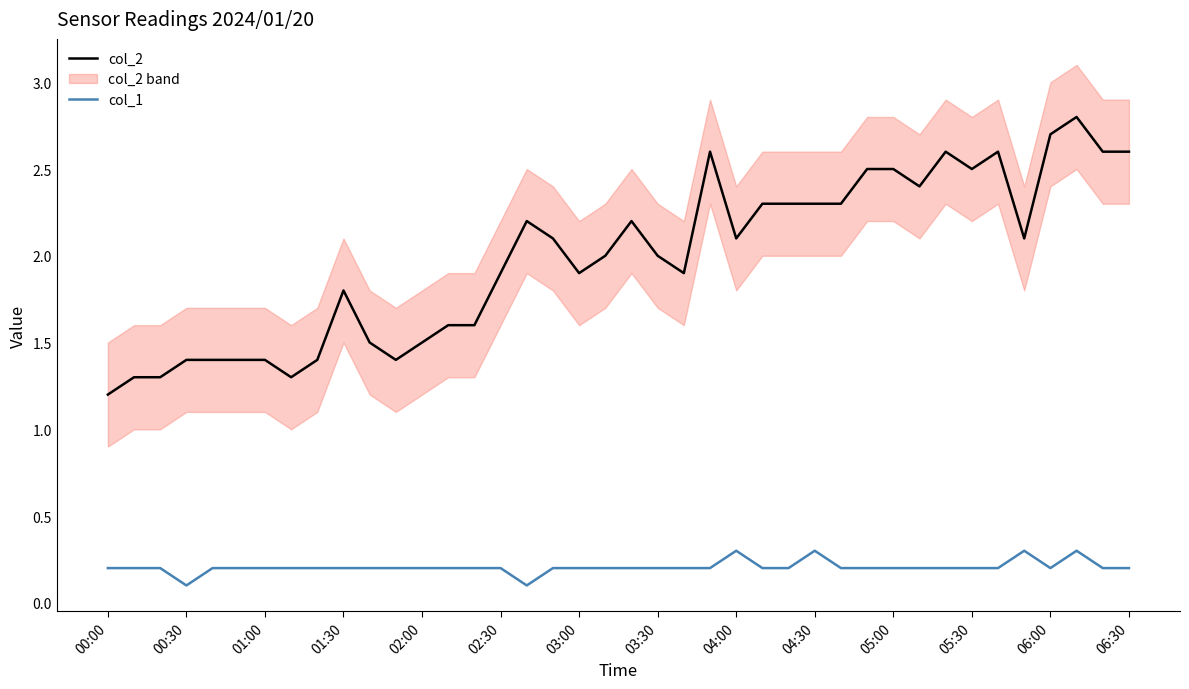

What are all the series names shown in the legend?

col_2, col_1